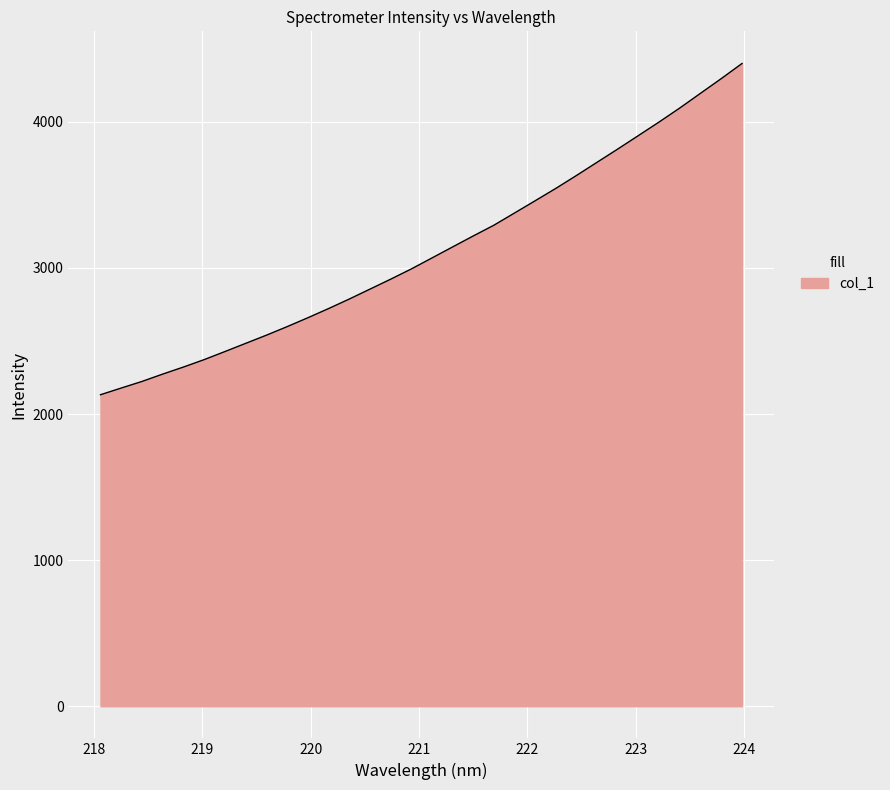

Reading left to right, list all the values displayed in this chart.

2132.4	2178.3	2223.2	2273.6	2321.8	2372.6	2427.7	2483.6	2539.5	2598.0	2658.8	2721.5	2786.7	2854.7	2922.6	2992.9	3068.2	3143.9	3219.2	3292.9	3376.7	3460.8	3545.5	3634.0	3724.9	3815.4	3907.8	4000.6	4096.5	4196.9	4297.0	4400.1